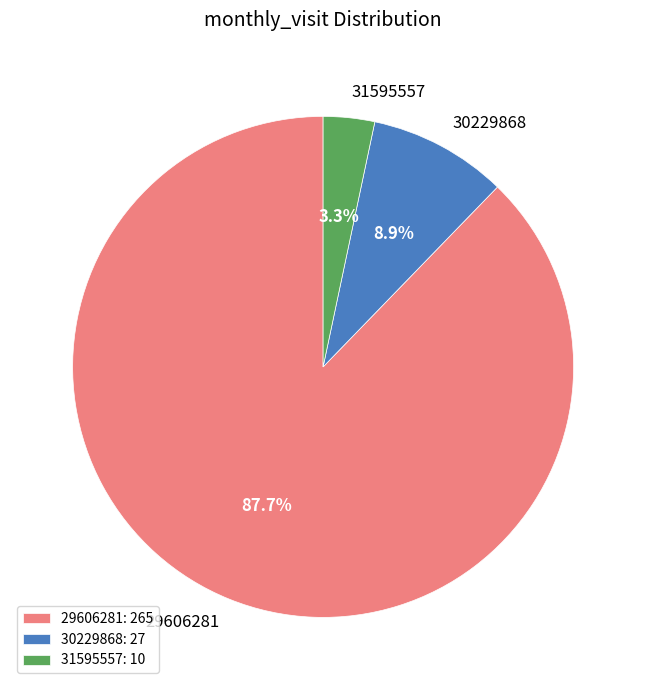

What portion of the pie excludes 31595557?

96.7%